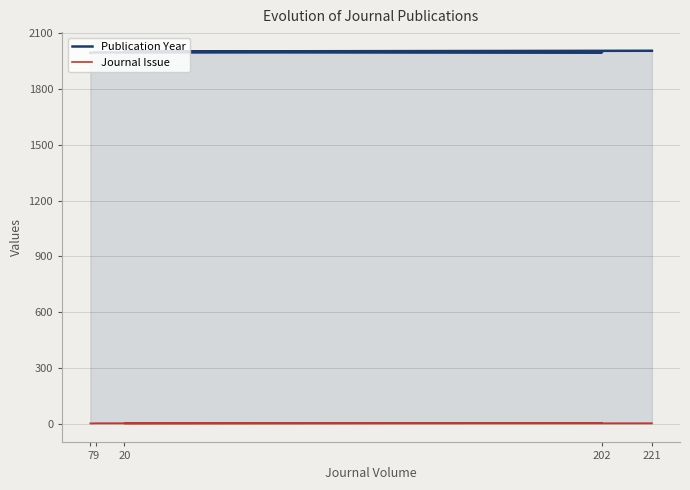

At which label does Publication Year reach its peak?

221